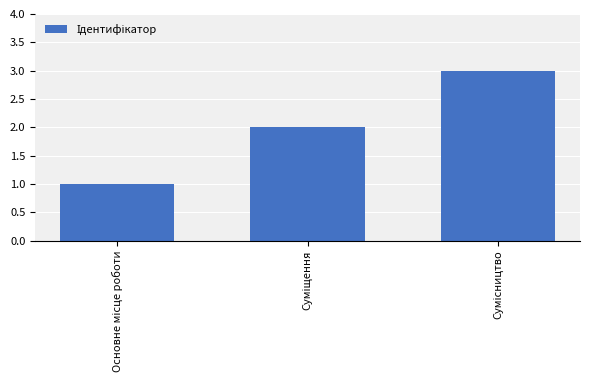

What is the sum of all values?

6